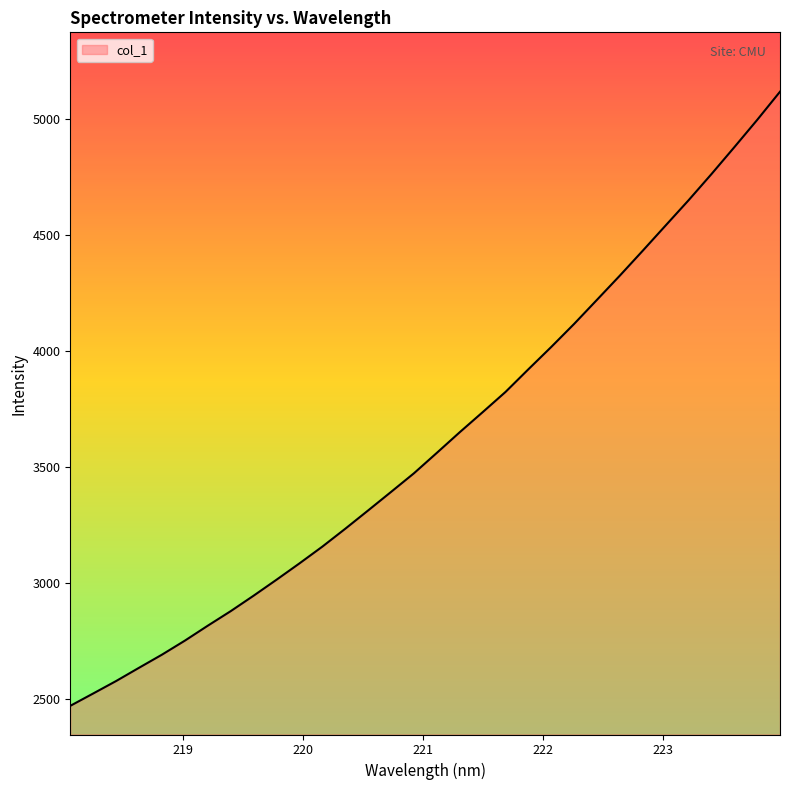

True or false: there are more than 2 points higher than both neighbors.

False